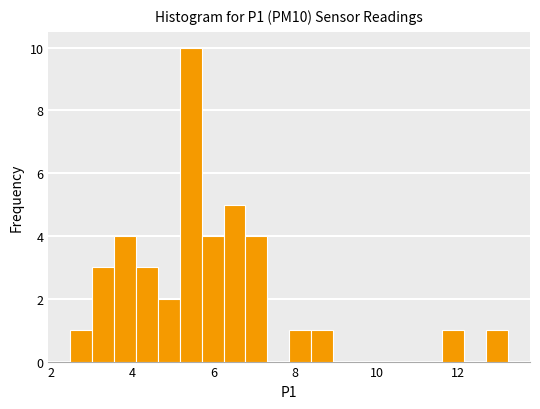

Read against the x-axis, roughly where is the centre of the tallest bar?

5.4